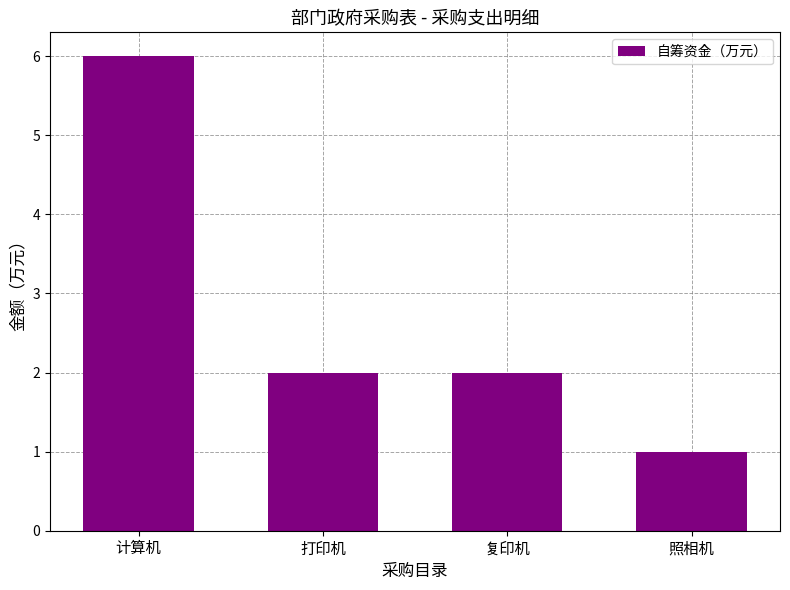

How many bars are there in total?

4